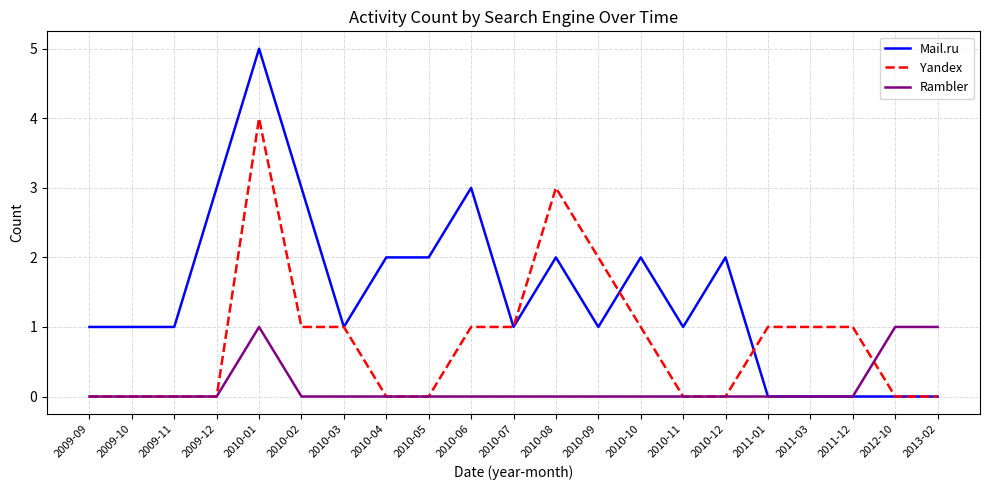

The Mail.ru series shows 3 at 2011-01. True or false?

False